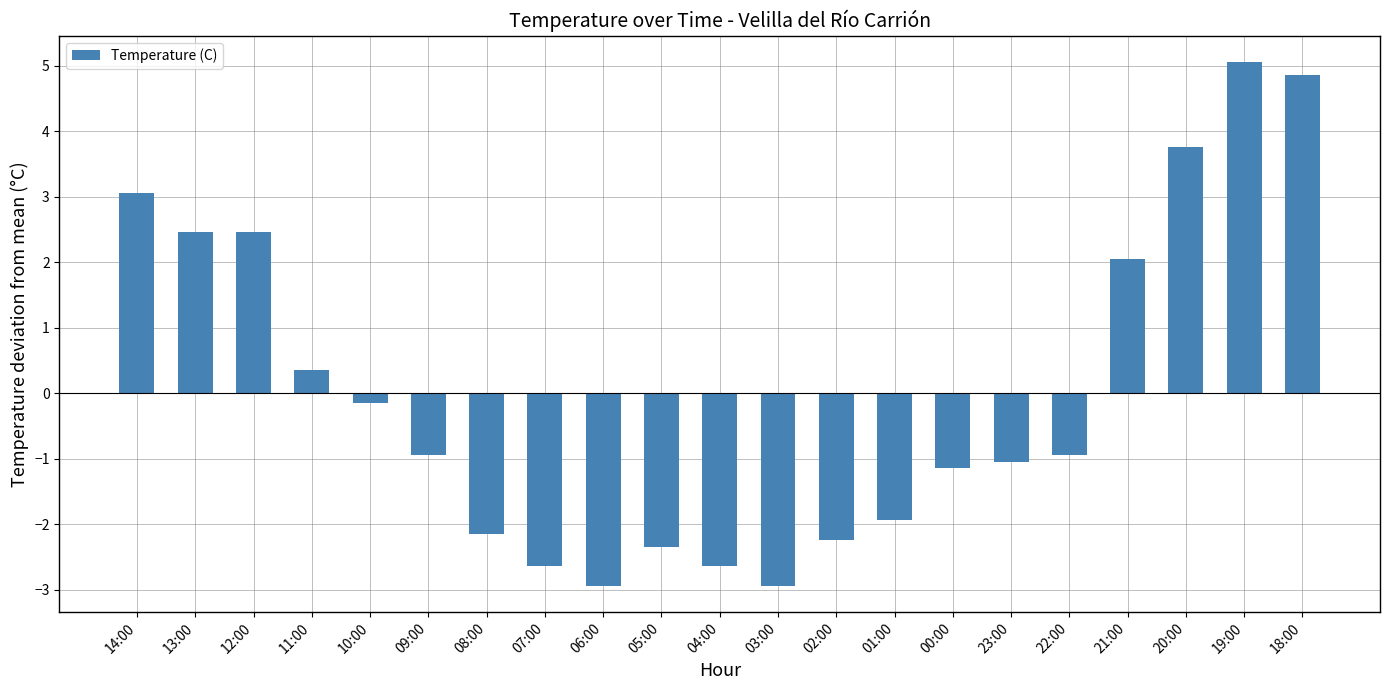

Is it true that the value at 19:00 is 1.7?

False